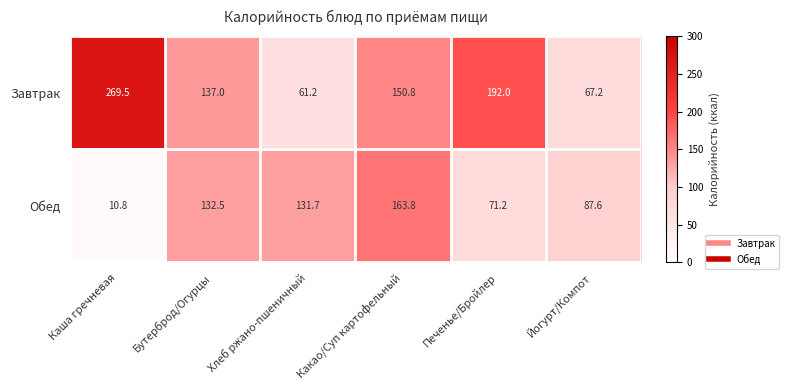

Rank the series at Какао/Суп картофельный from lowest to highest value.

Завтрак, Обед